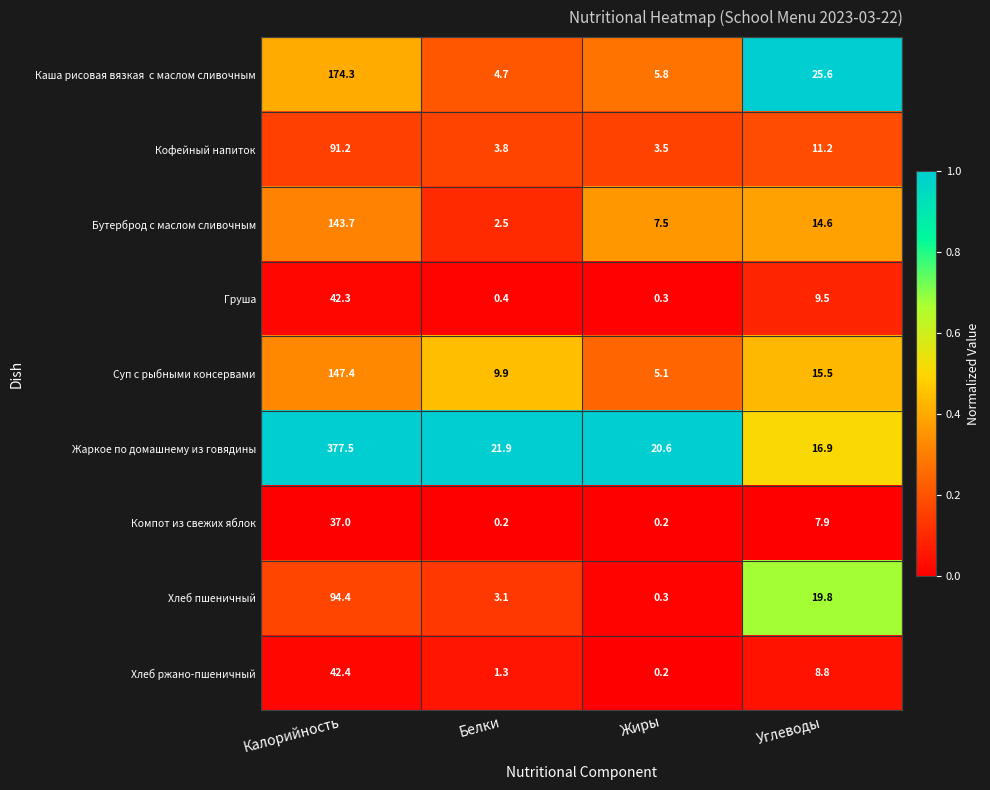

At which label is Хлеб пшеничный closest to 47?

Углеводы